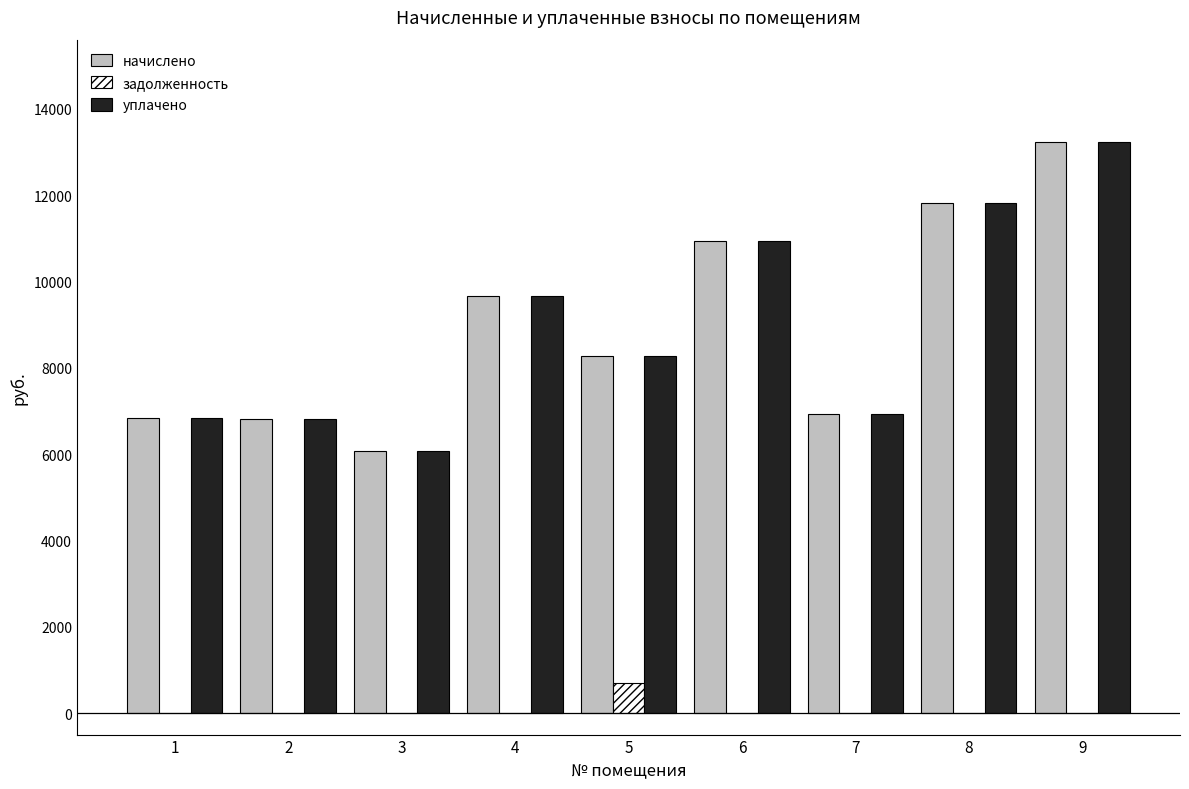

What is the sum of the начислено values at 8 and 6?

22763.5